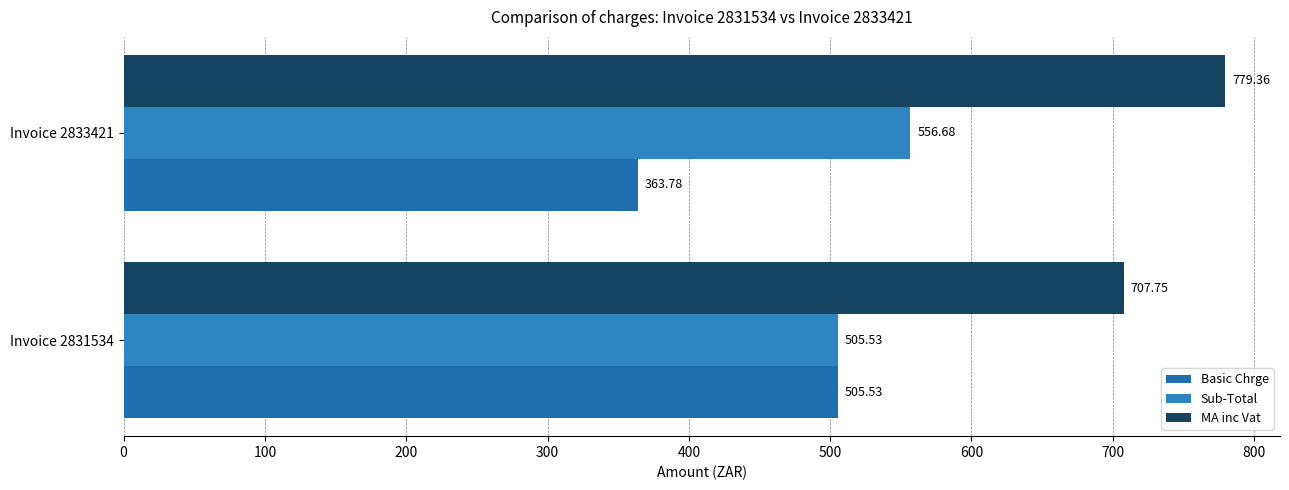

Which series has the largest range (max minus min)?

Basic Chrge